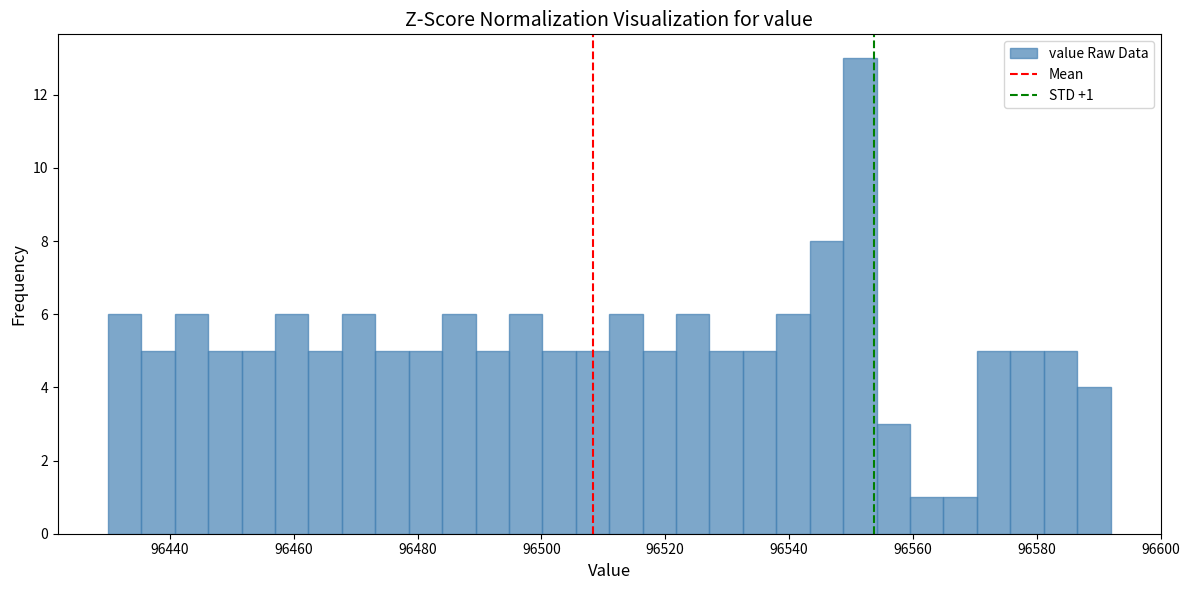

Around what value on the x-axis is the tallest bar? Give the approximate position of its centre, as read against the axis.

96552